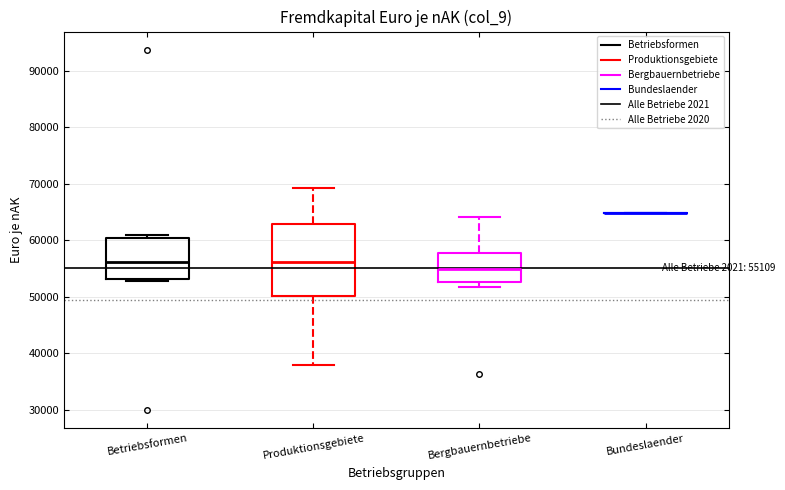

Which box is the tallest, from its lower edge to its upper edge?

Produktionsgebiete